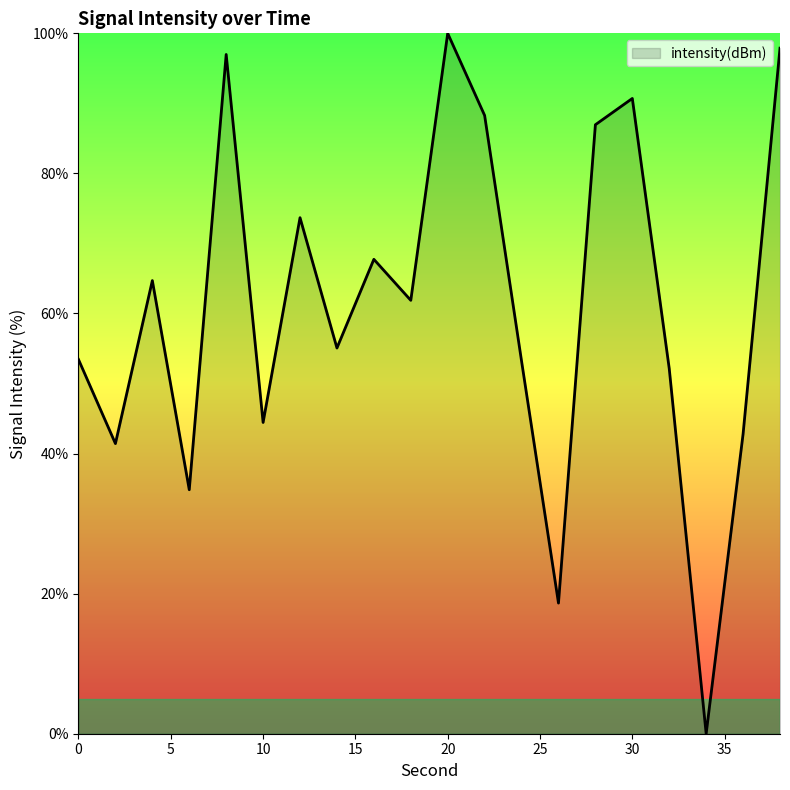

What is the greatest value displayed?

100.0